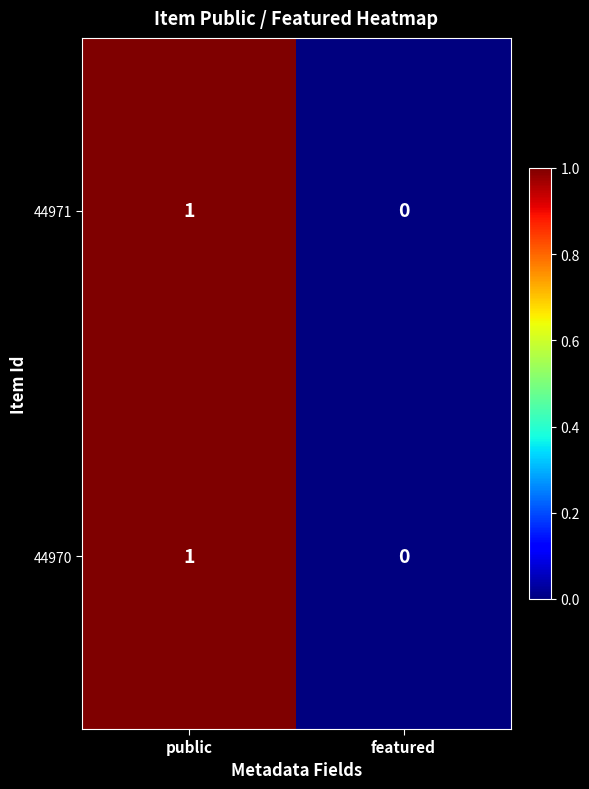

Reading left to right, list all the values displayed in this chart.

44971: public=1	featured=0
44970: public=1	featured=0